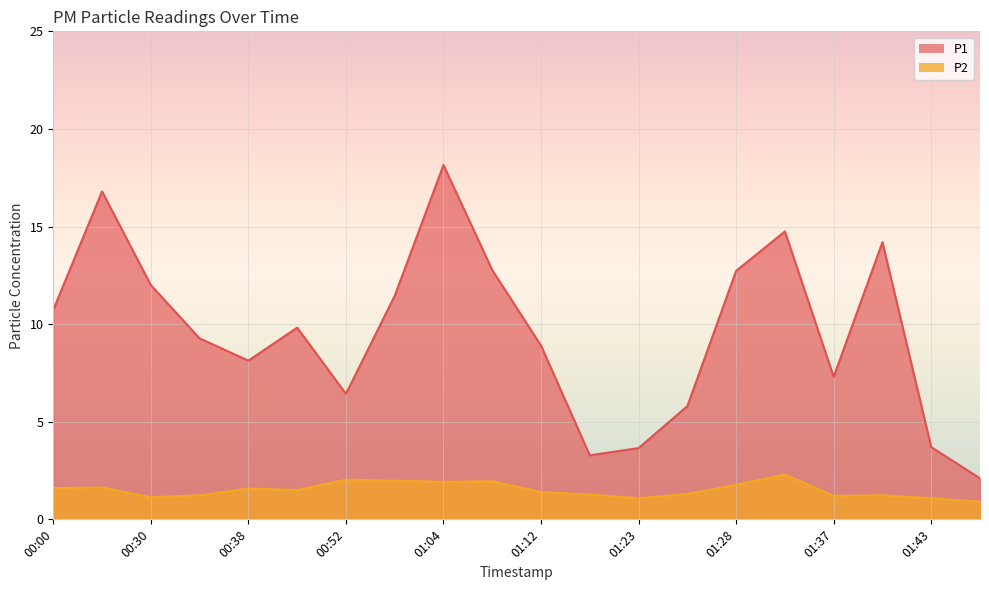

Where is the first local maximum for P1?

00:05